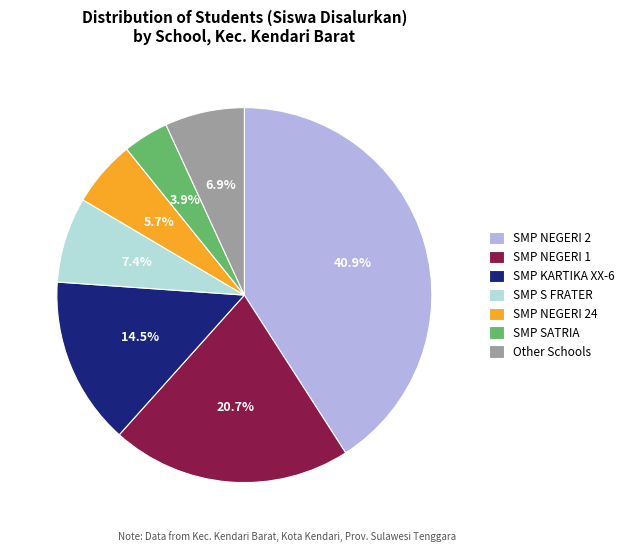

Does SMP NEGERI 24 account for over 50% of the chart?

No